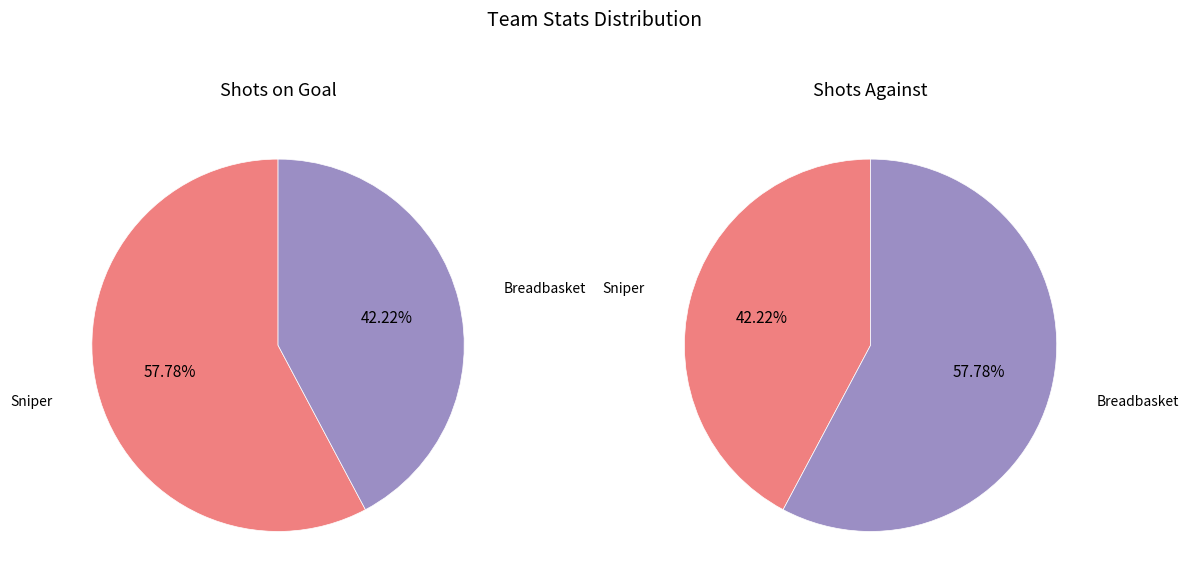

What is the total percentage of Sniper and Breadbasket?

100.0%